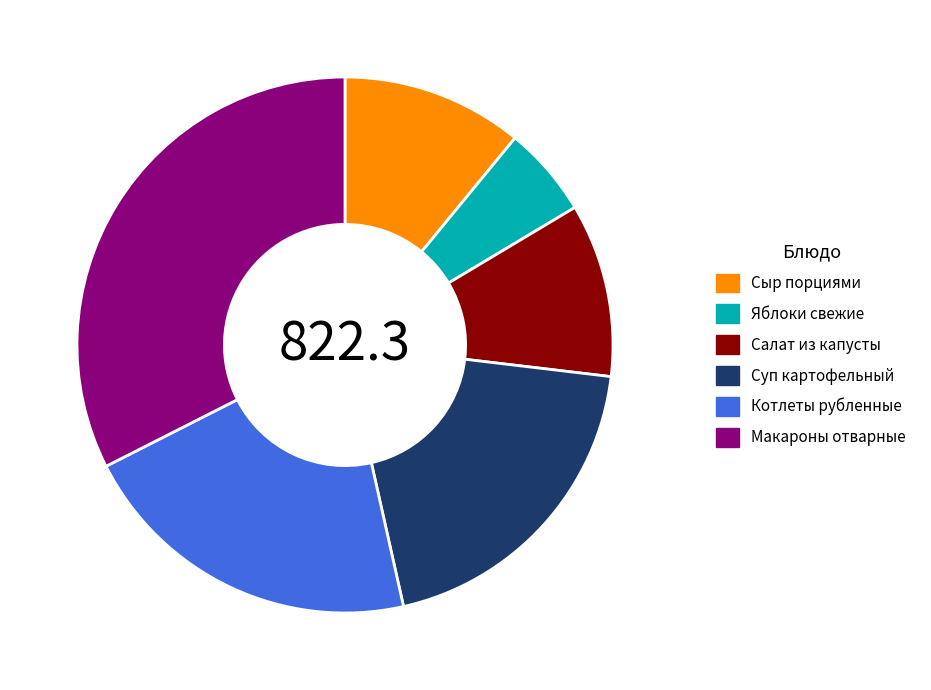

Which slice is the largest?

Макароны отварные